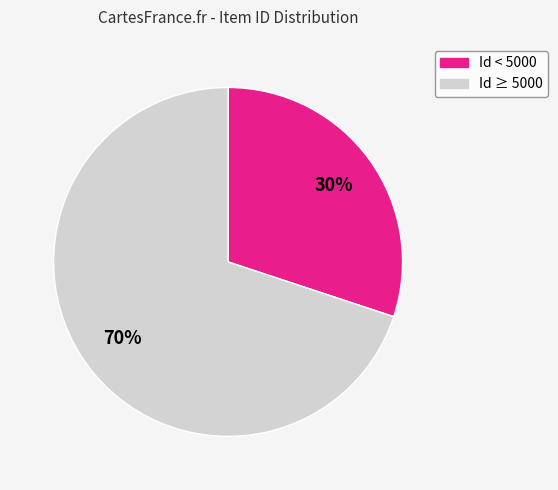

Is there any slice that represents more than half of the pie?

Yes